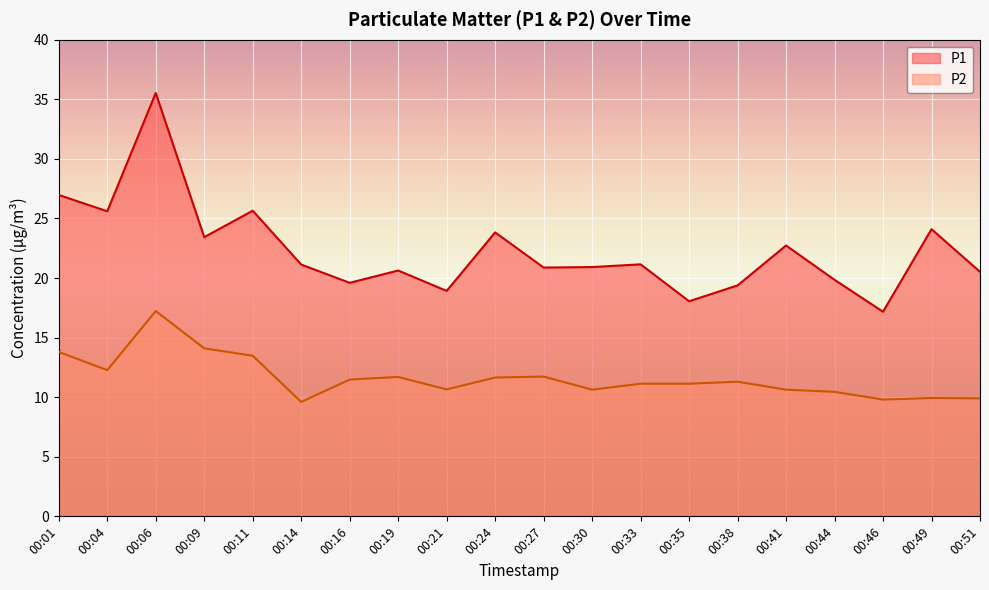

At how many categories does at least one series exceed 28?

1